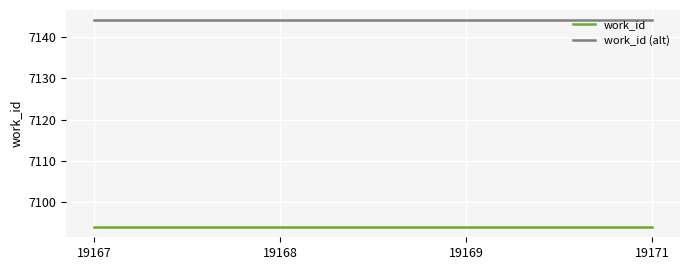

What is the sum of the work_id (alt) values at 19167 and 19168?

14288